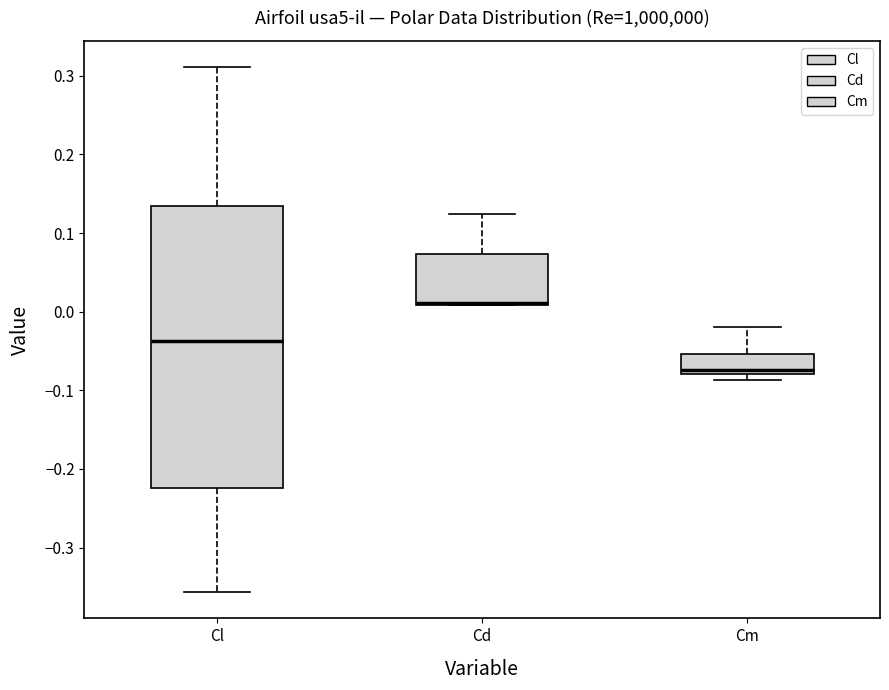

Reading left to right, read every box against the y-axis: the position of its median line, the range the box covers, and the ends of its whiskers. The values are not printed on the chart, so give them approximately, as read against the axis.

Cl: median -0.04, box -0.22 to 0.13, whiskers -0.36 to 0.31
Cd: median 0.01 (drawn on the box's lower edge), box 0.01 to 0.07, whiskers 0.01 to 0.12
Cm: median -0.07, box -0.08 to -0.05, whiskers -0.09 to -0.02